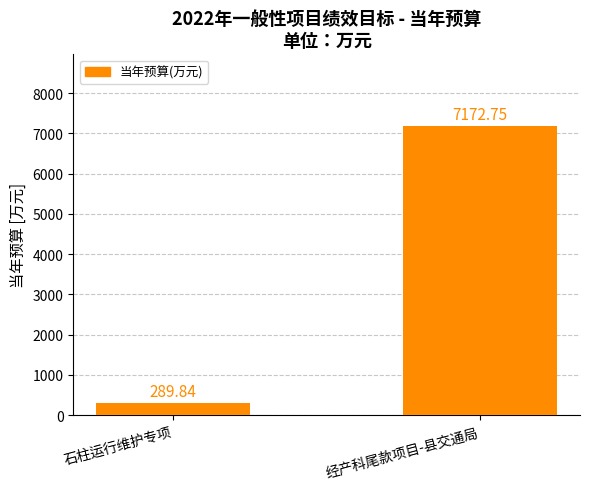

What is the label of the 2nd bar from the left?

经产科尾款项目-县交通局